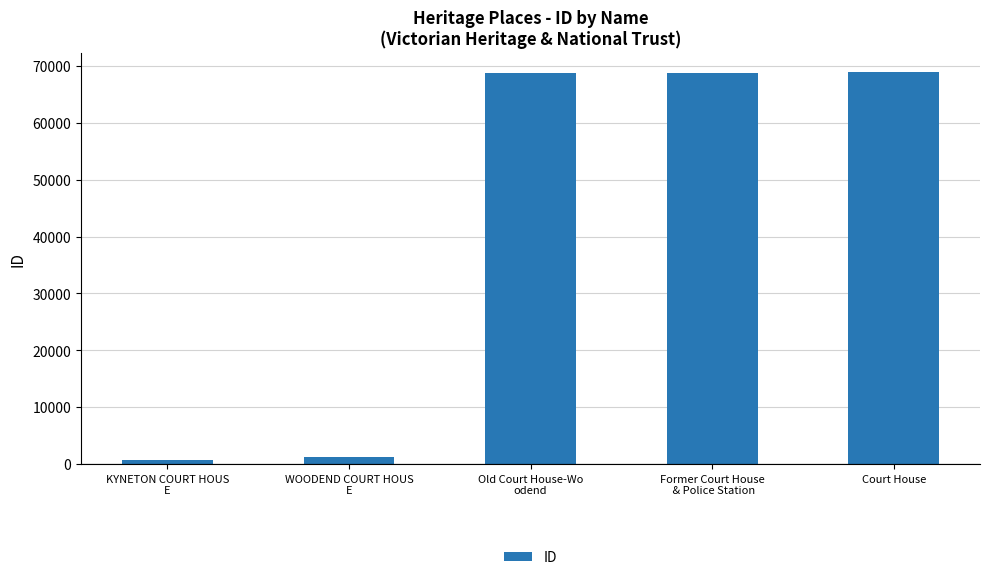

Is it true that the value at WOODEND COURT HOUS
E is 1236?

True